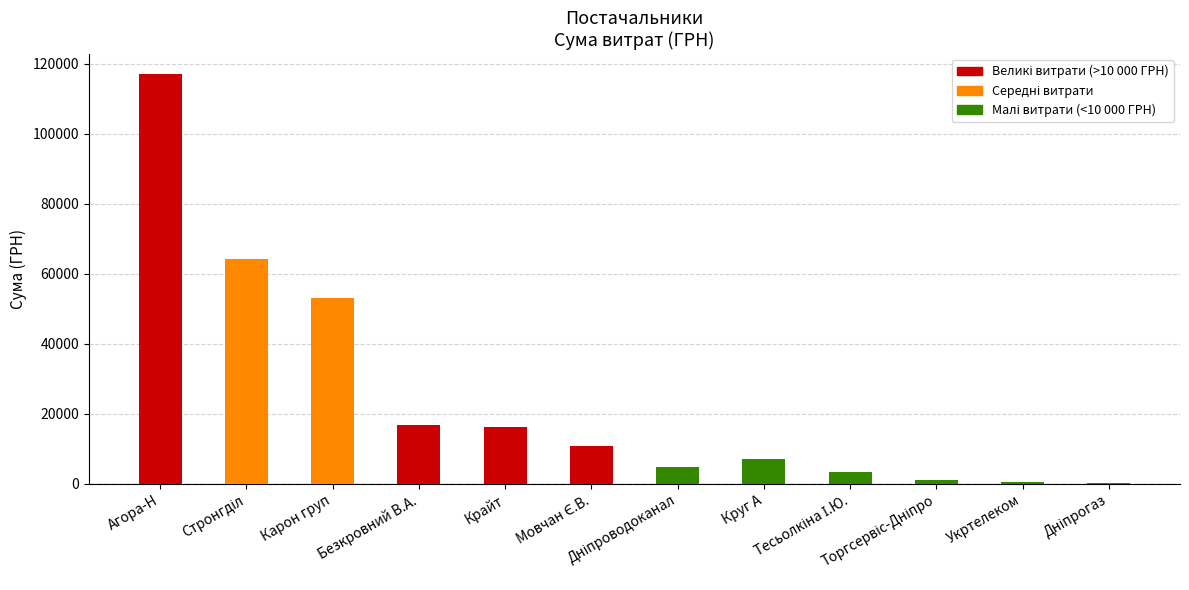

What is the sum of all values?

295153.7